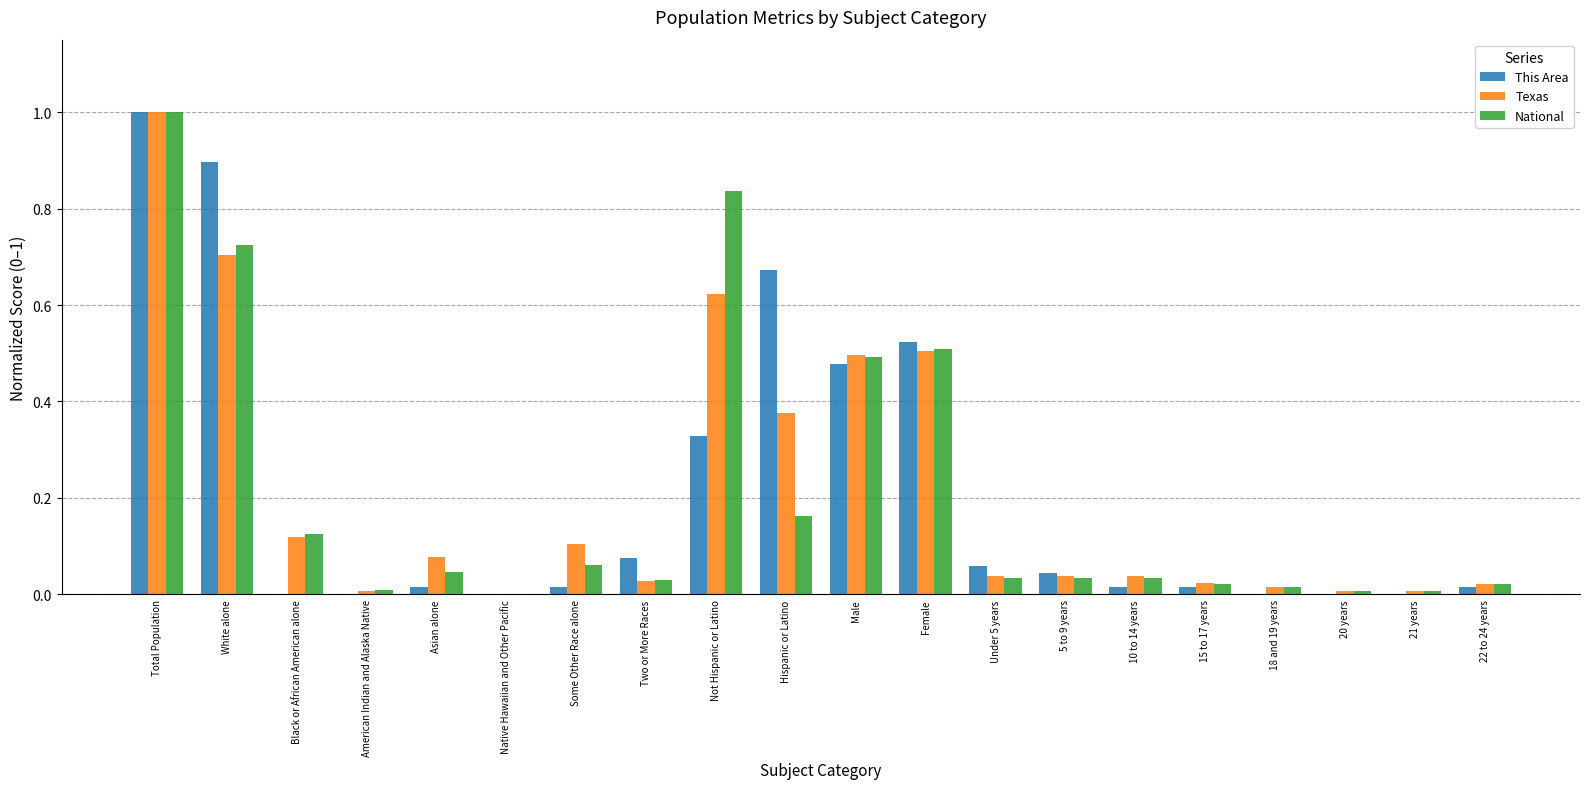

Which series changed the most between Male and 18 and 19 years?

Texas